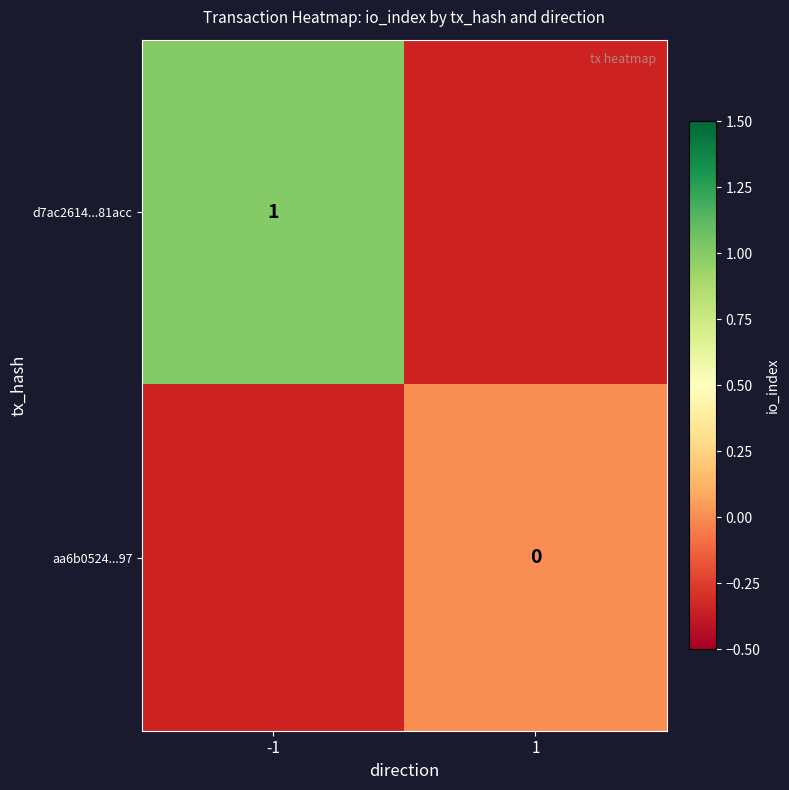

Is the value of d7ac2614...81acc at -1 greater than the value of aa6b0524...97 at 1?

Yes